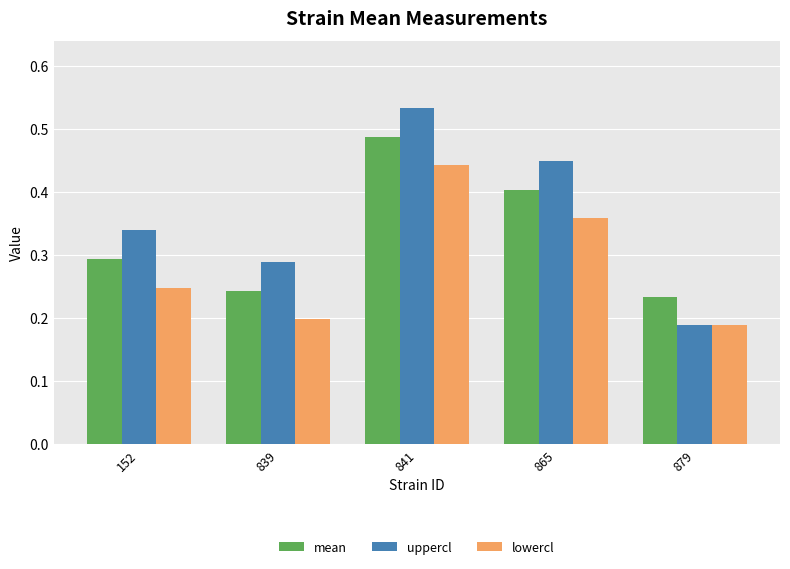

What are all the series names shown in the legend?

mean, uppercl, lowercl